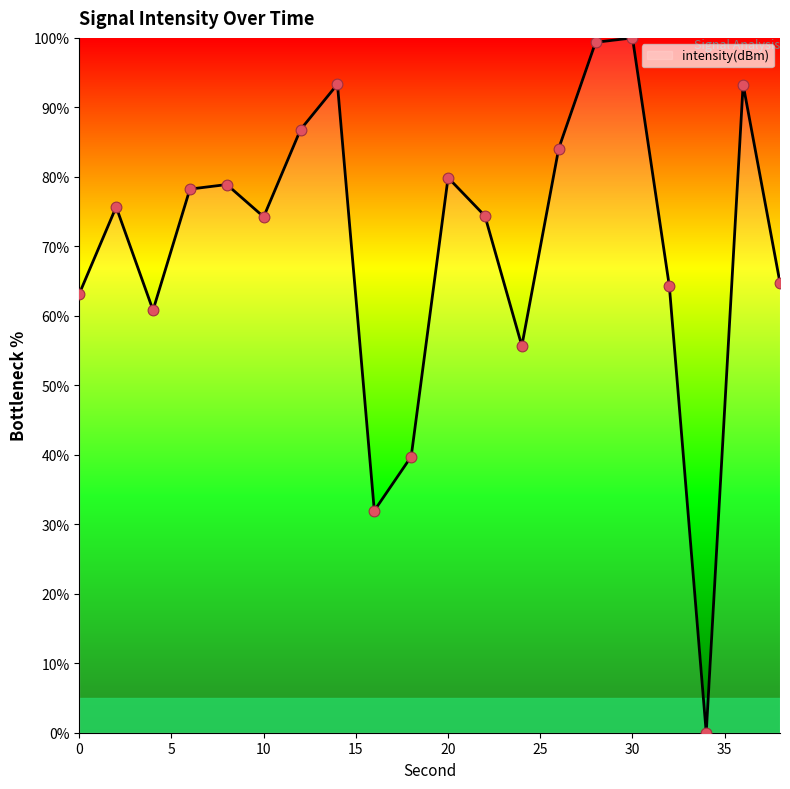

What is the greatest value displayed?

100.0